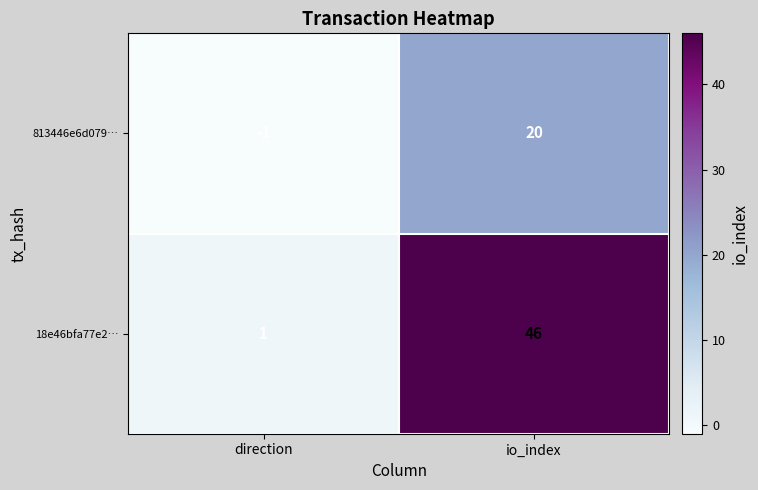

List the labels in order of 813446e6d079… value, largest first.

io_index, direction